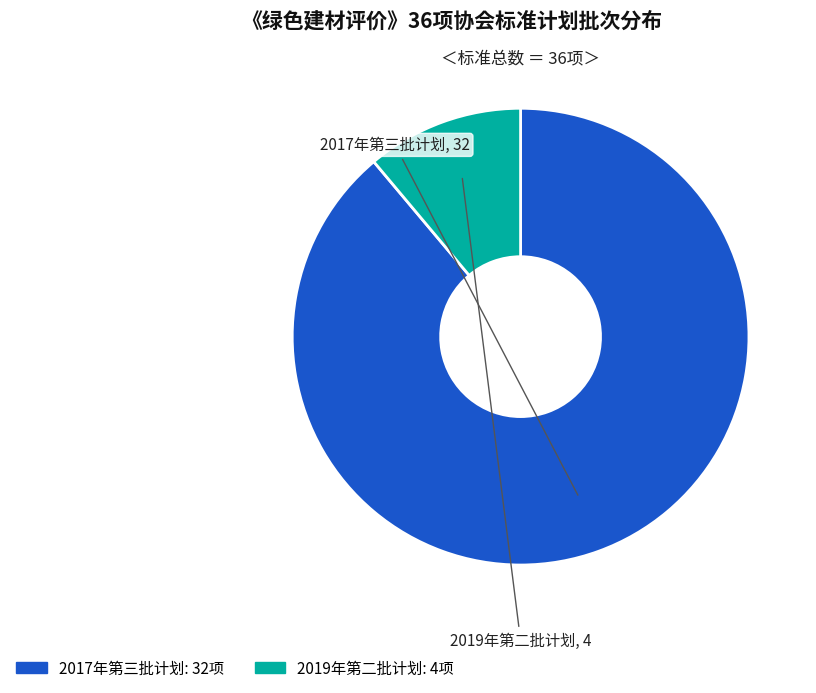

How many segments does this pie chart have?

2